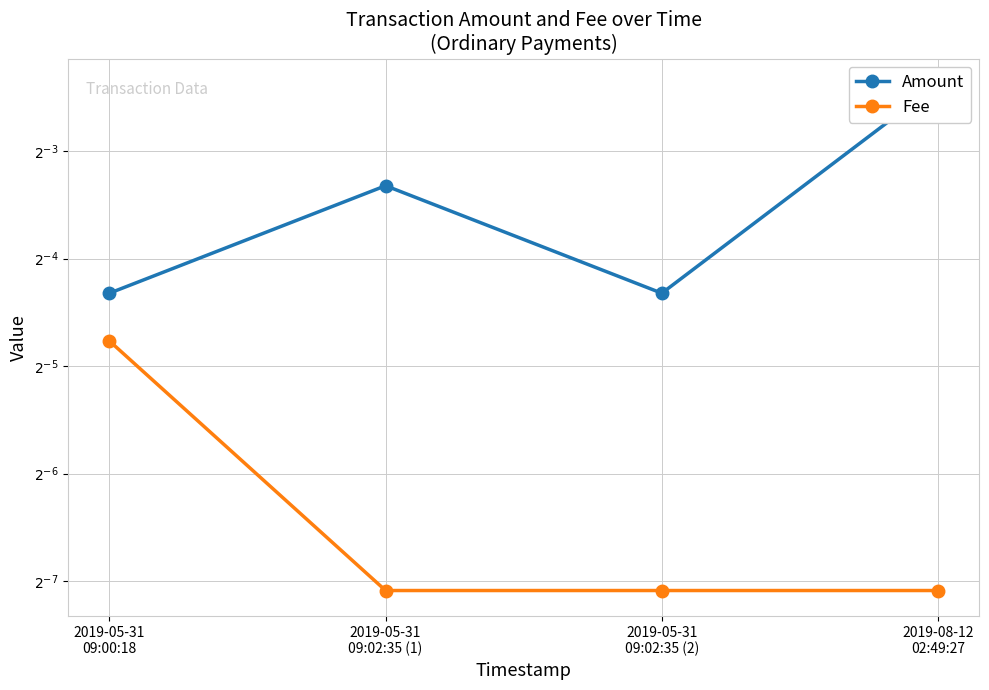

Does the chart have visible grid lines?

Yes